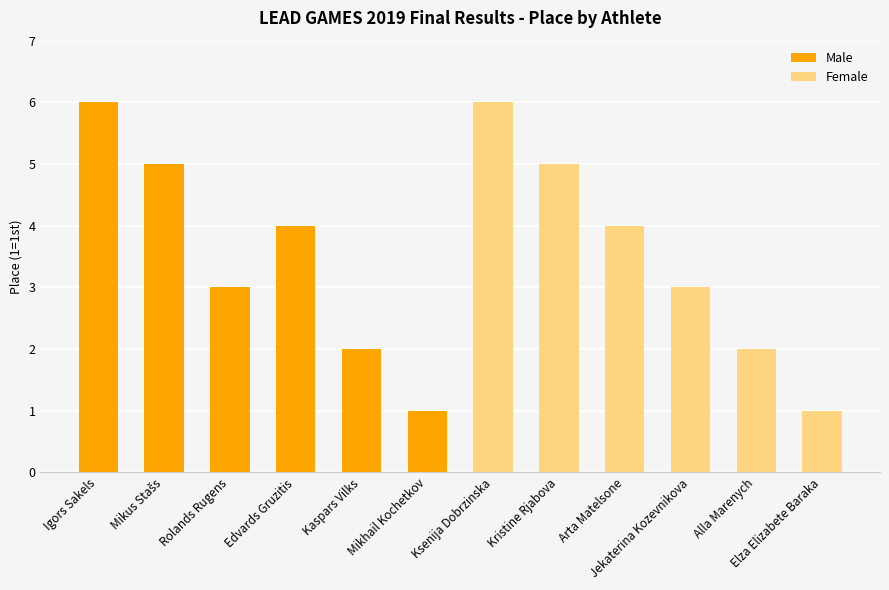

The Male series shows 9 at Mikus Stašs. True or false?

False